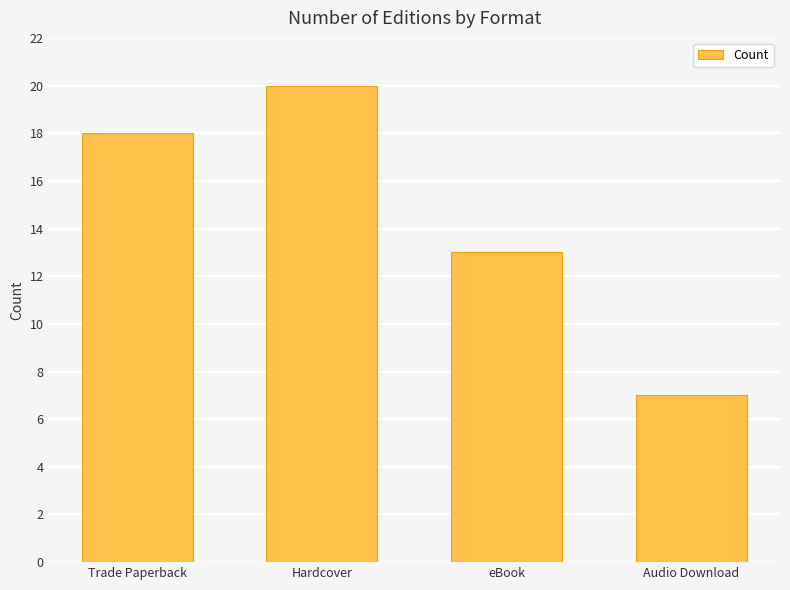

What is the label of the 1st bar from the left?

Trade Paperback